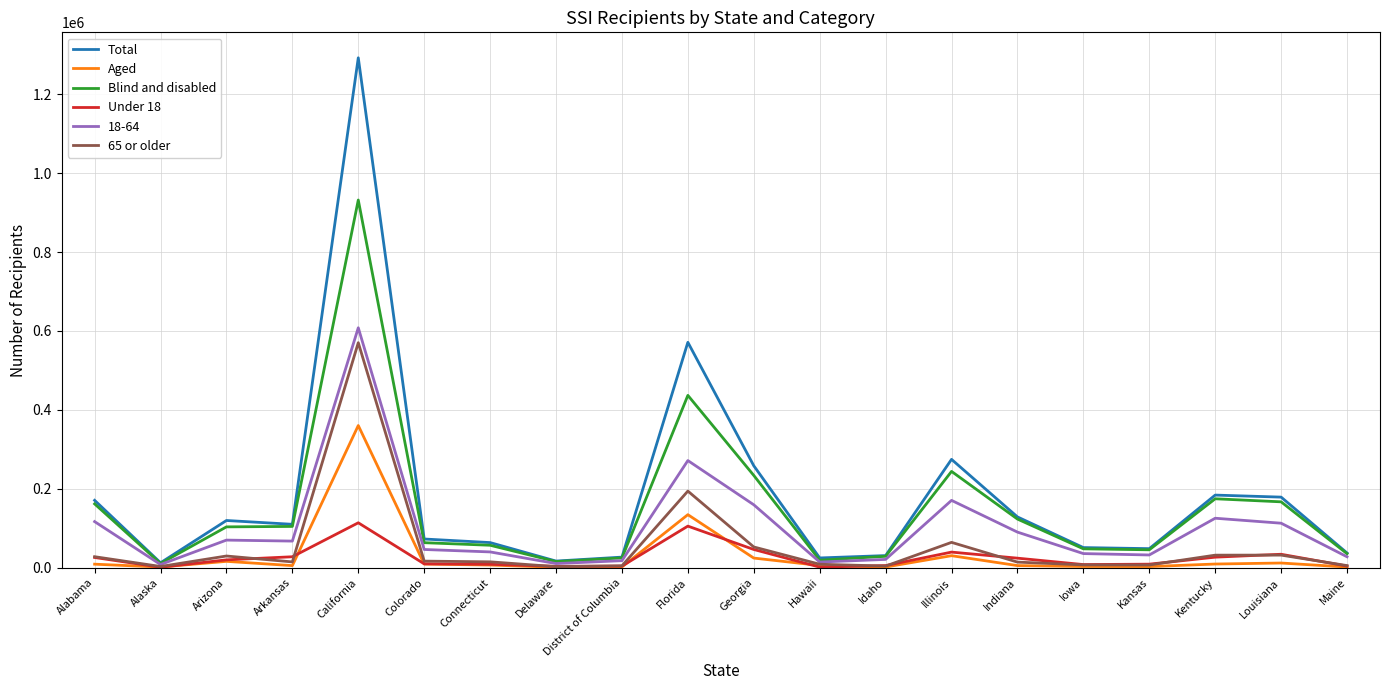

List the series in order of their peak value, lowest first.

Under 18, Aged, 65 or older, 18-64, Blind and disabled, Total